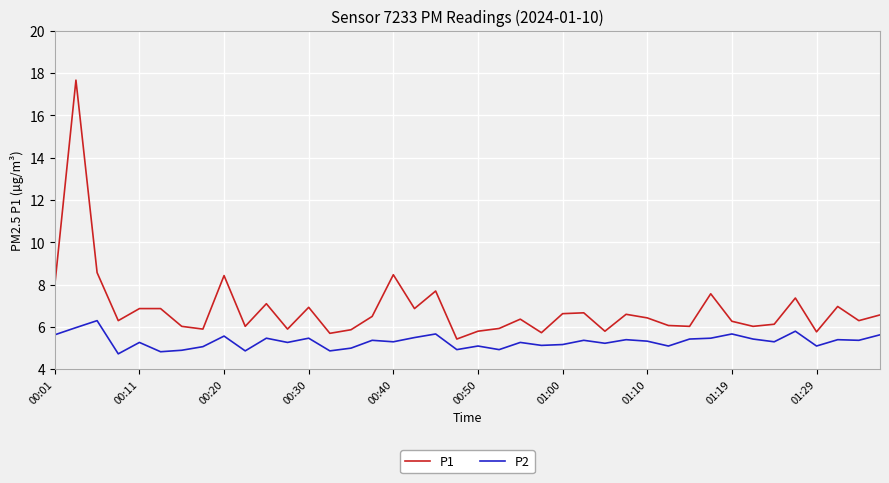

What are all the series names shown in the legend?

P1, P2